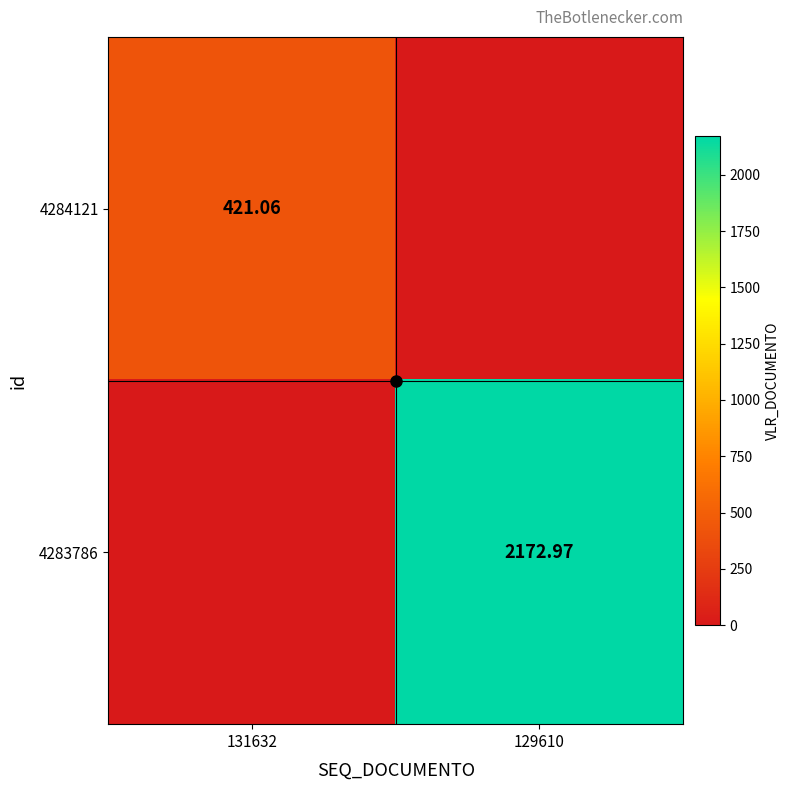

At how many categories does at least one series exceed 1868?

1